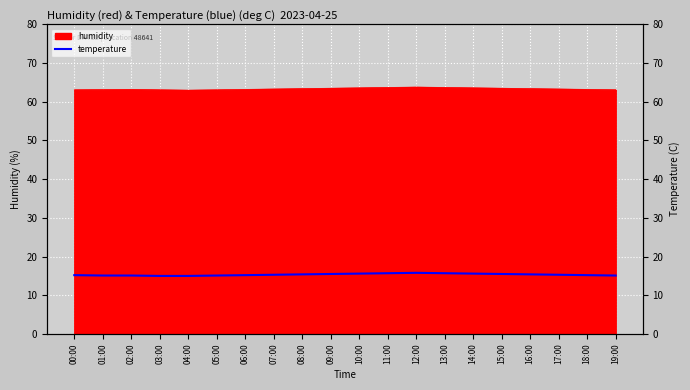

Reading left to right, what are all the values shown in this chart?

15.2	15.1	15.1	15.0	15.0	15.1	15.2	15.3	15.4	15.5	15.6	15.7	15.8	15.7	15.6	15.5	15.4	15.3	15.2	15.1